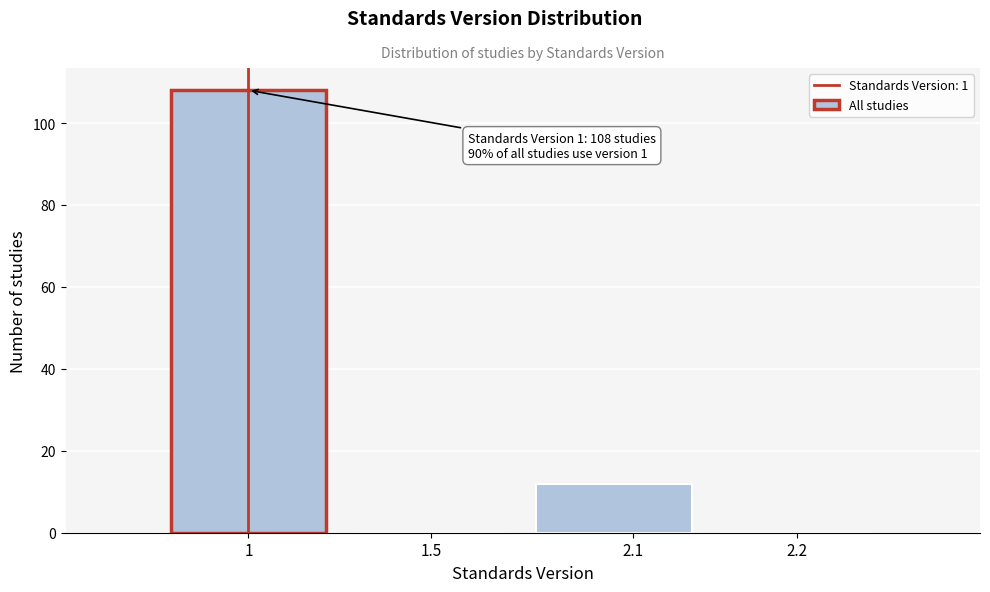

Reading left to right, transcribe all the data shown in this chart.

1=108	1.5=0	2.1=12	2.2=0